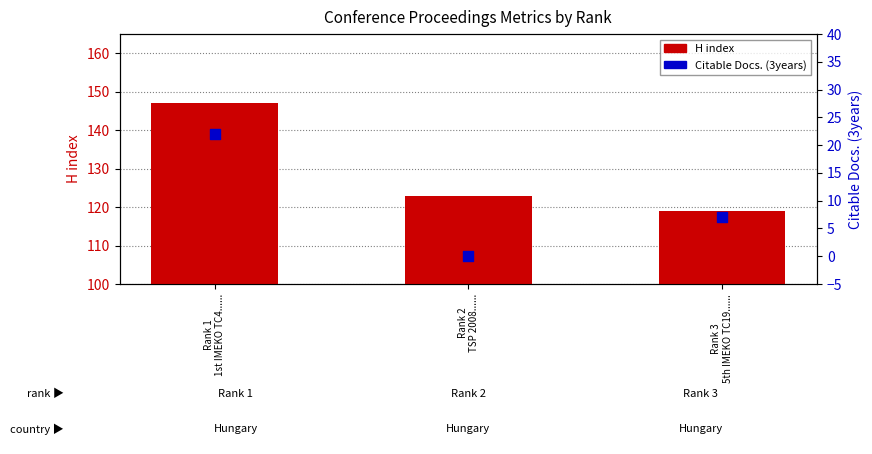

What is the total value across all series at Rank 3
5th IMEKO TC19......?

126